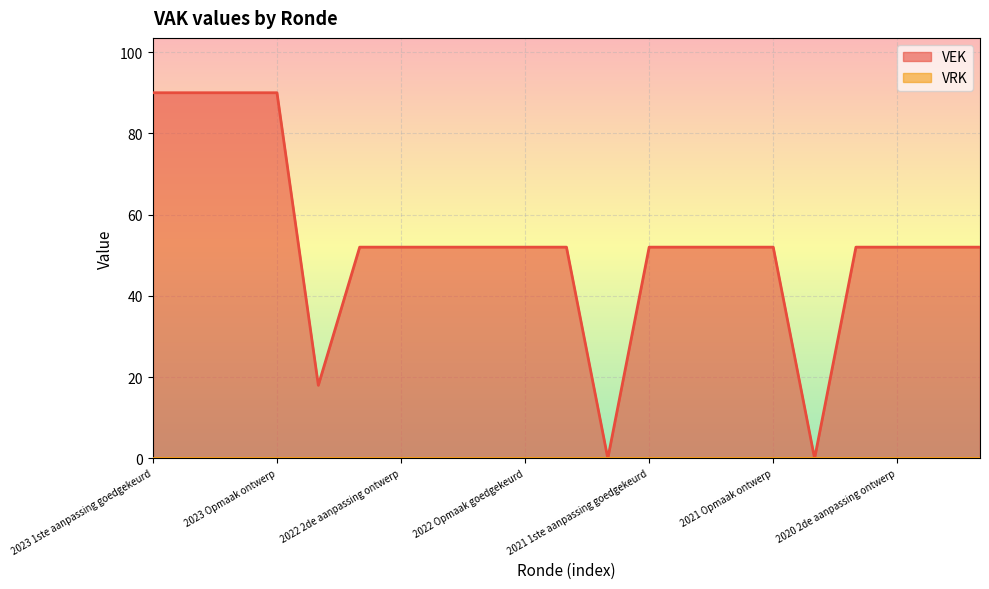

Which has a higher value, 2023 Opmaak ontwerp or 2021 uitvoering?

2023 Opmaak ontwerp